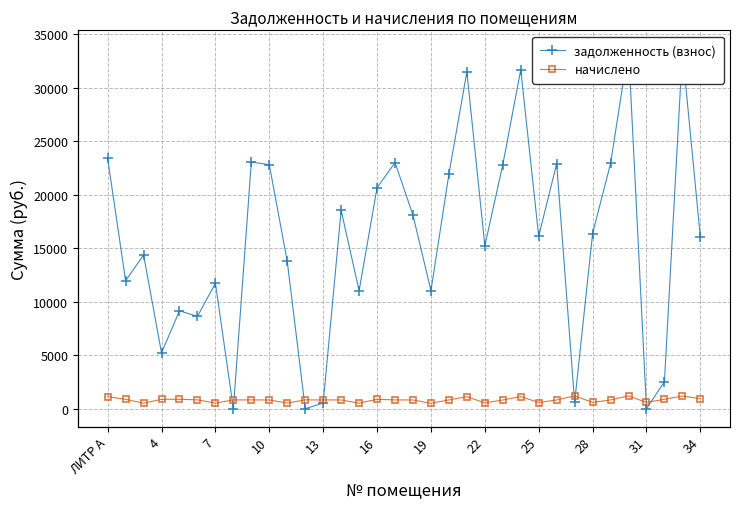

How many intersections are there between задолженность (взнос) and начислено?

8